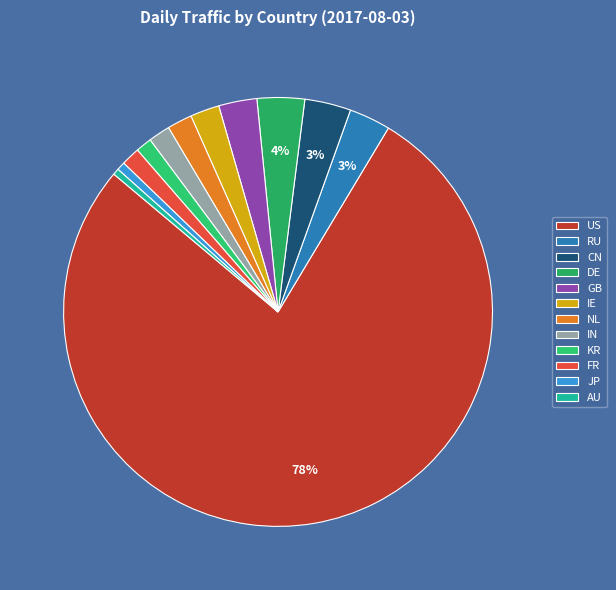

What is the change in value from CN to KR?

-14401